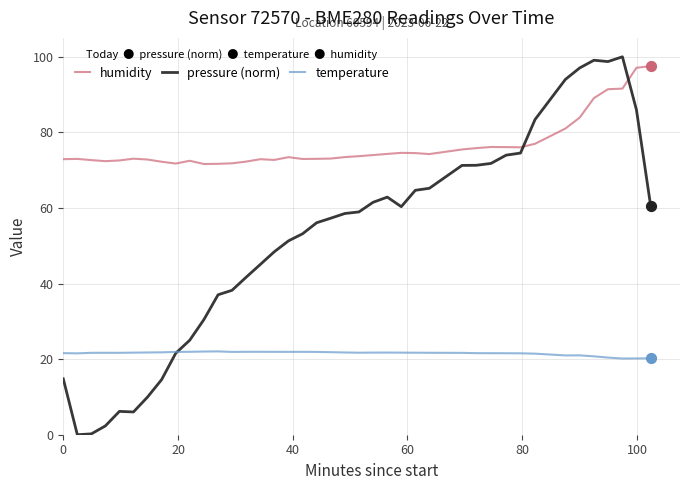

Which series has the largest total across all categories?

humidity